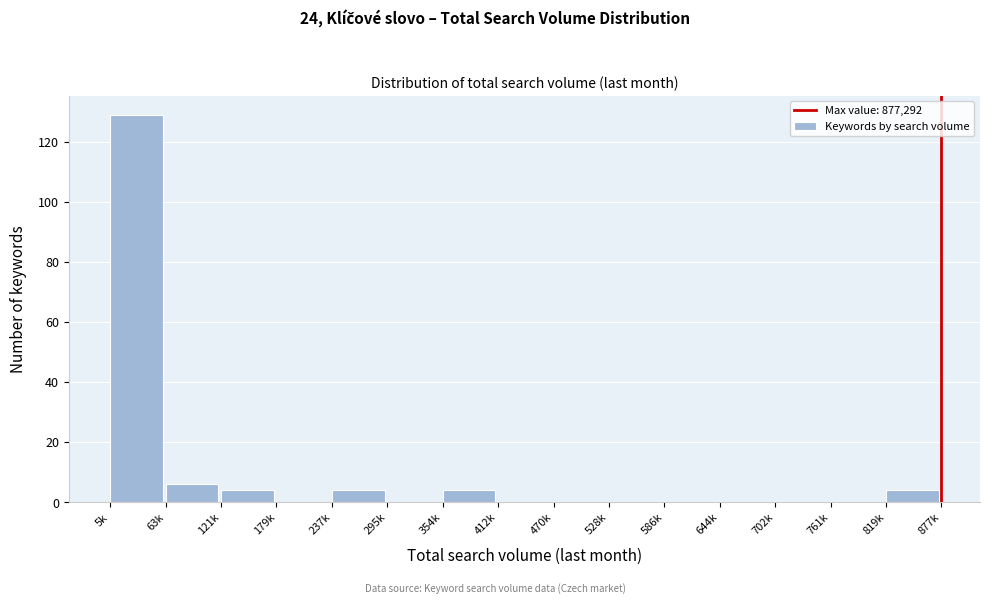

Reading right to left, what are all the values shown in this chart?

819k=4	761k=0	702k=0	644k=0	586k=0	528k=0	470k=0	412k=0	354k=4	295k=0	237k=4	179k=0	121k=4	63k=6	5k=129